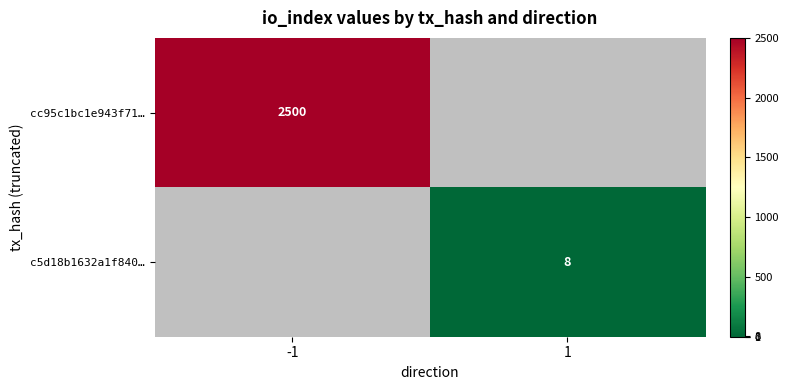

Is it true that c5d18b1632a1f840… equals 8 at 1?

True